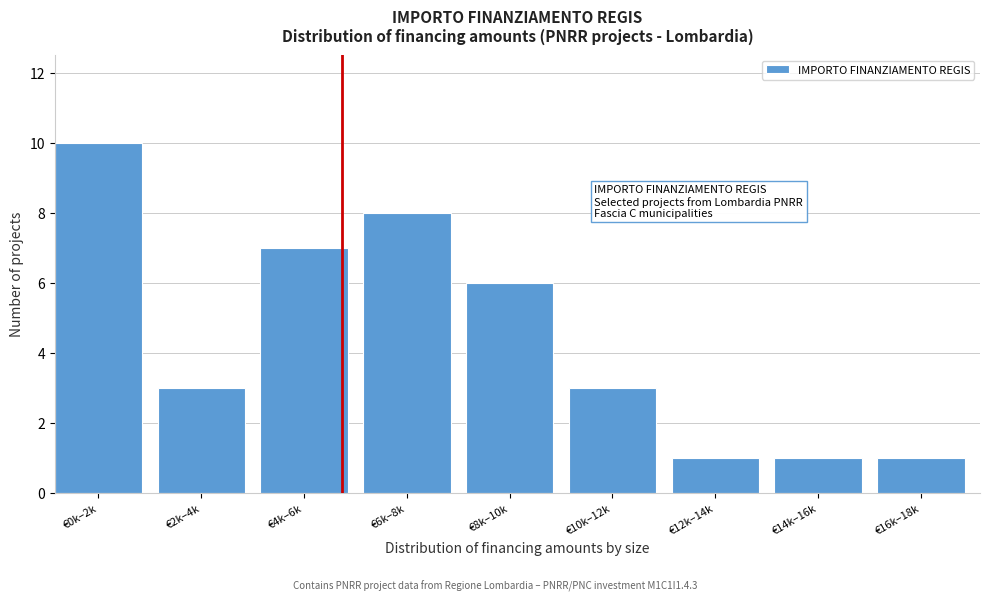

Reading right to left, list all the values displayed in this chart.

1	1	1	3	6	8	7	3	10